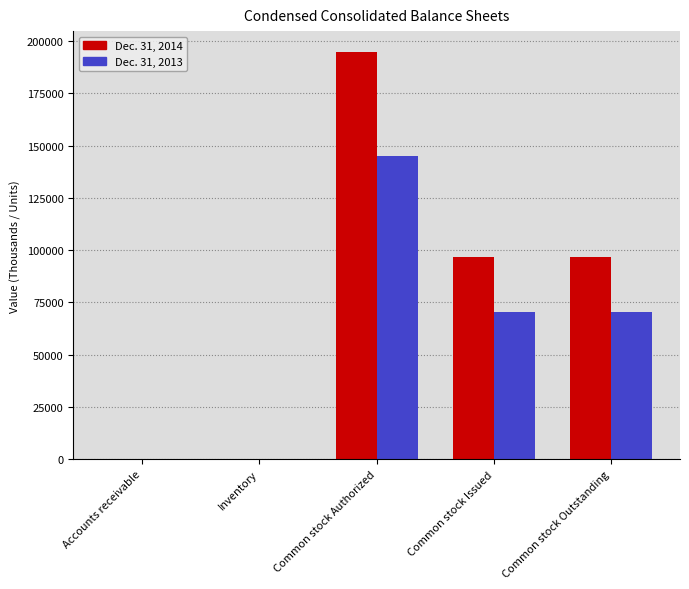

The Dec. 31, 2014 series shows 128905 at Common stock Issued. True or false?

False